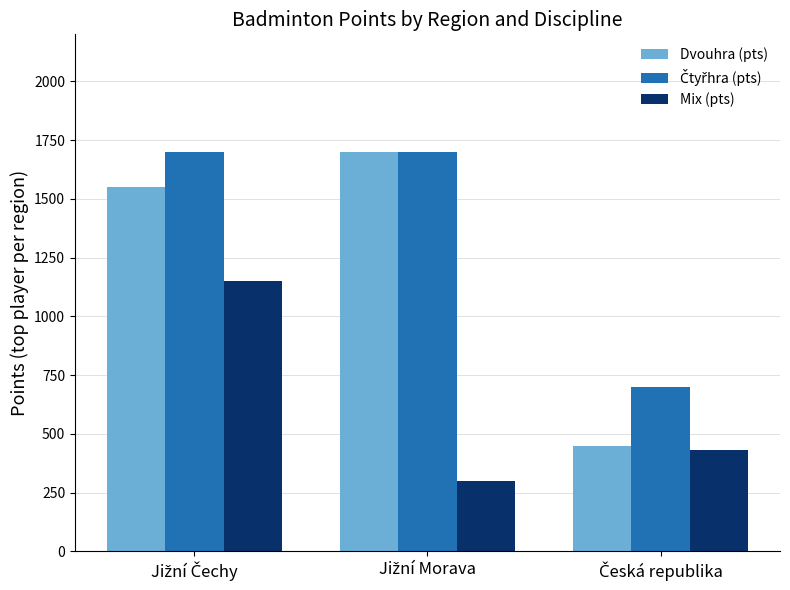

What is the difference between the maximum and second lowest values in the Dvouhra (pts) series?

150